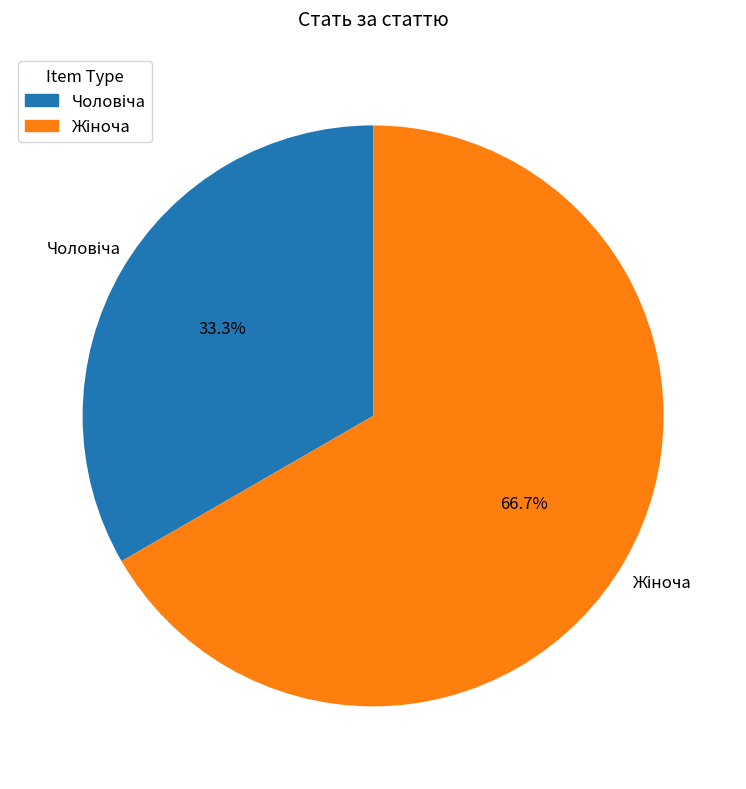

Does any single category account for the majority?

Yes